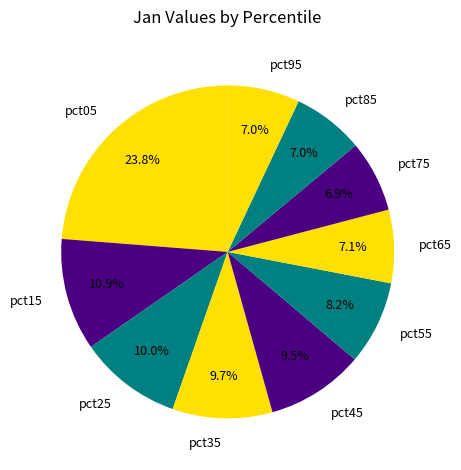

Between pct35 and pct75, which is larger?

pct35